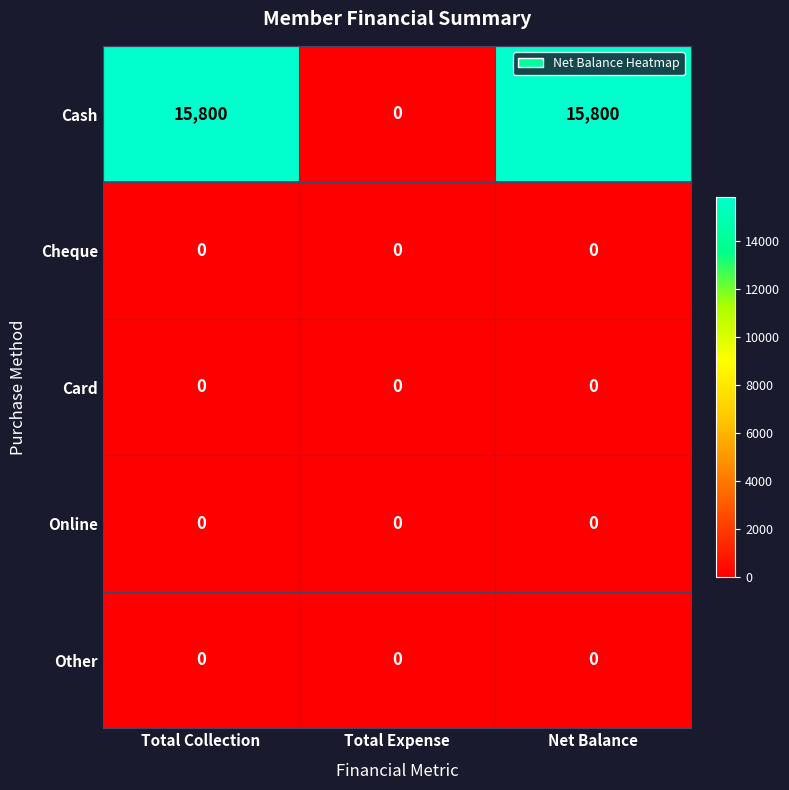

Which series changed the most between Total Collection and Total Expense?

Cash